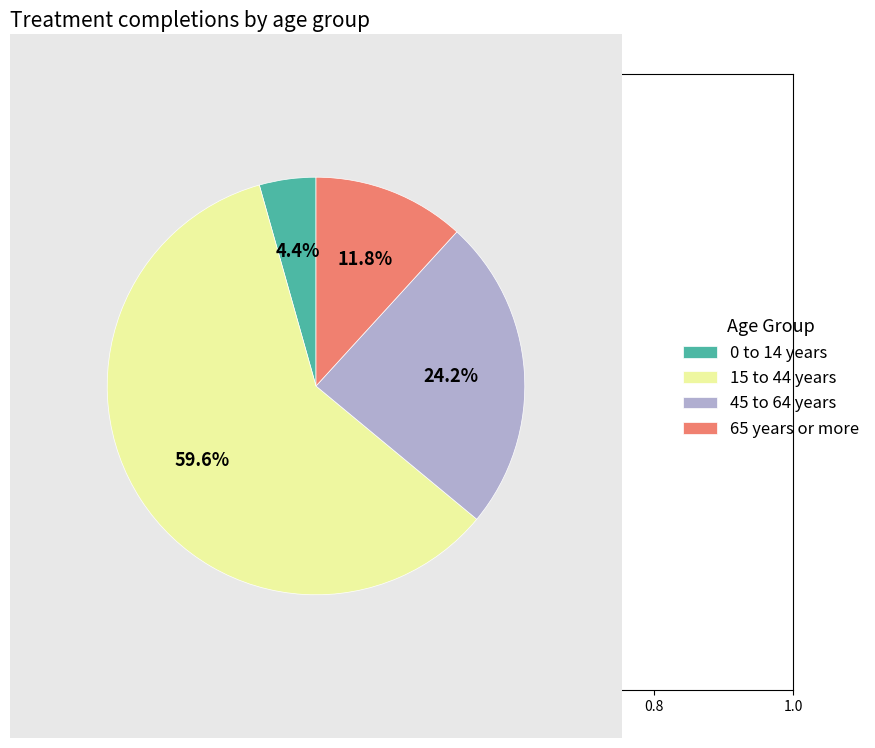

To the nearest percent, what is the average slice percentage?

25%